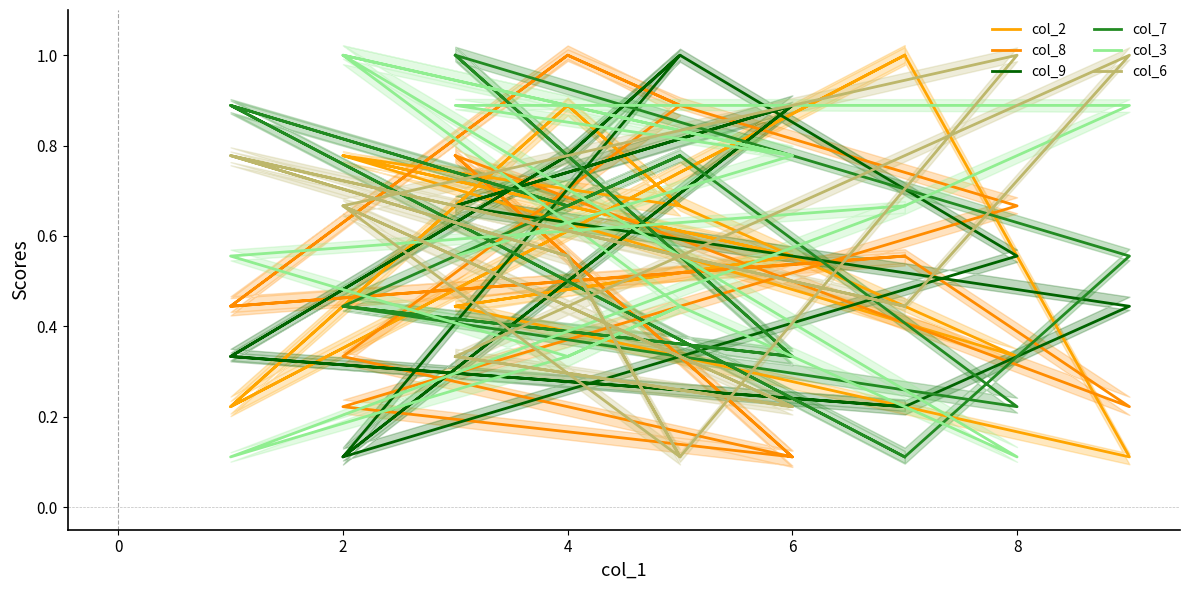

What is the label of the 9th point from the right?

7